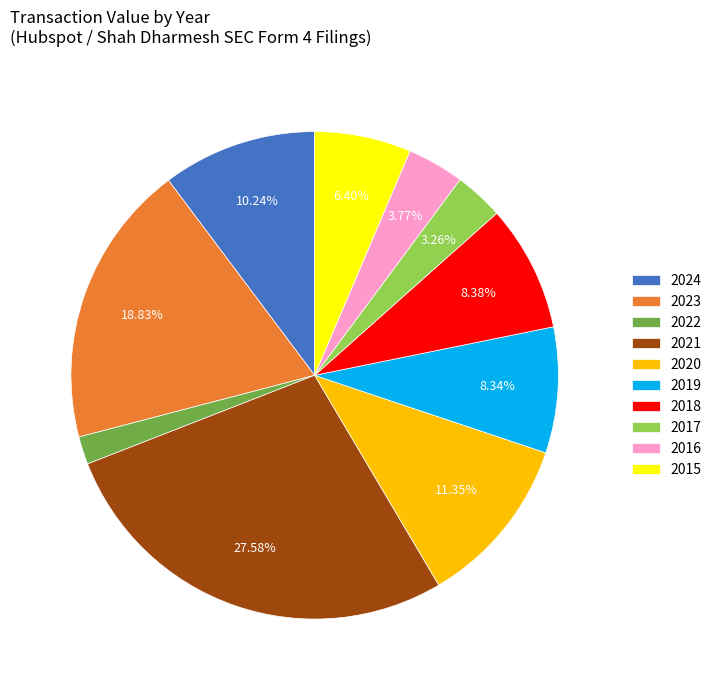

Does 2024 account for over 50% of the chart?

No